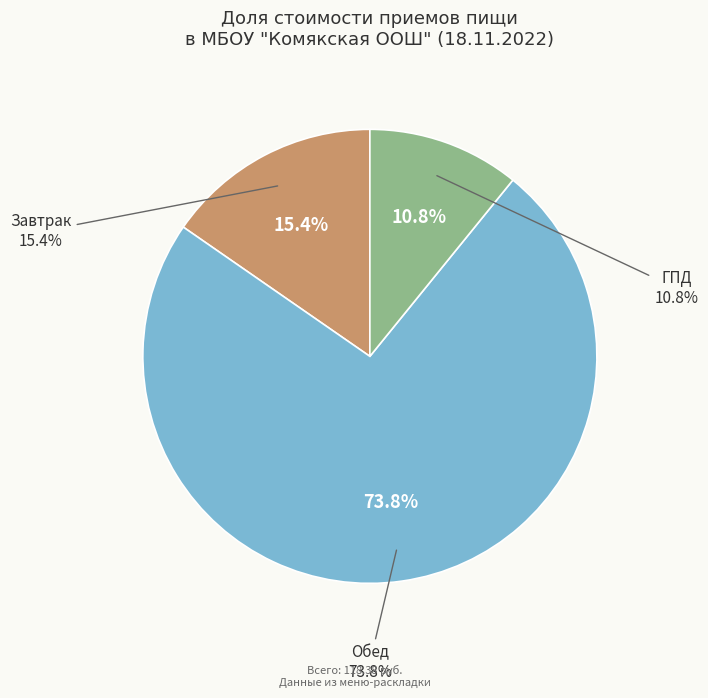

Count the number of slices in the pie.

3